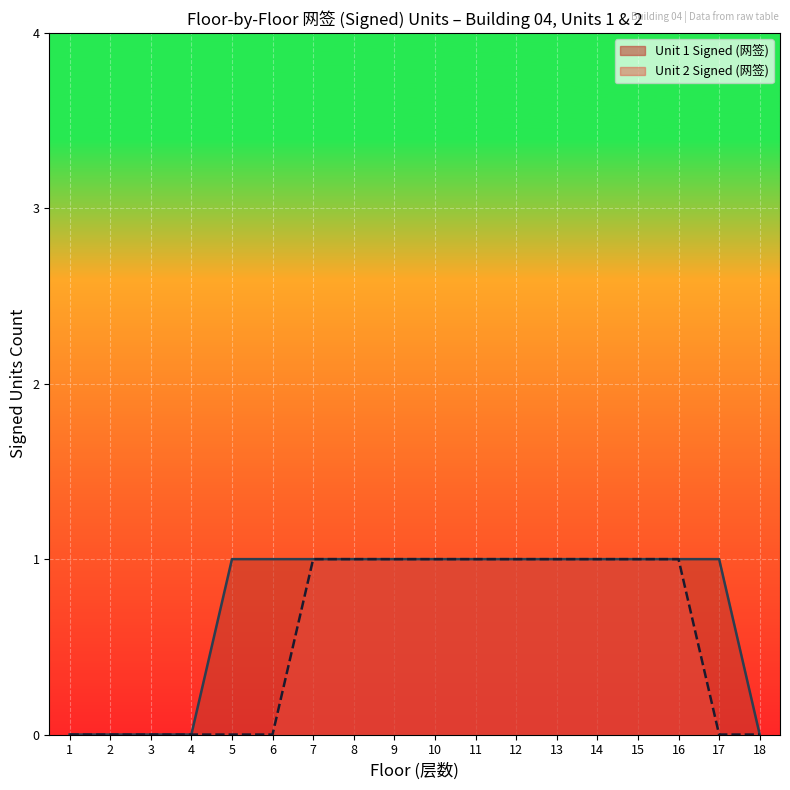

At 5, list the series in order from largest to smallest.

Unit 1 Signed (网签), Unit 2 Signed (网签)